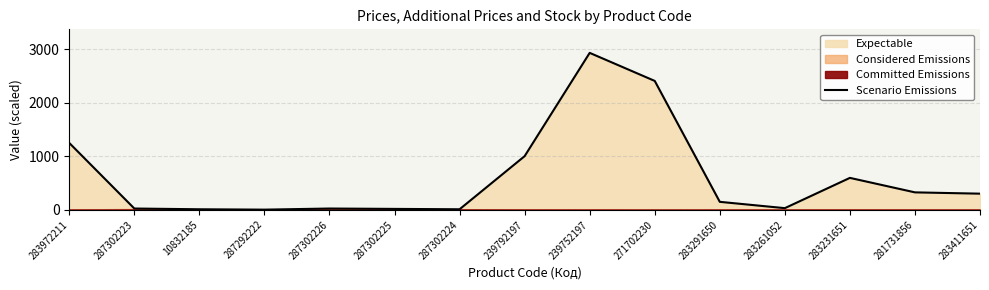

What is the label of the 13th point from the left?

283231651